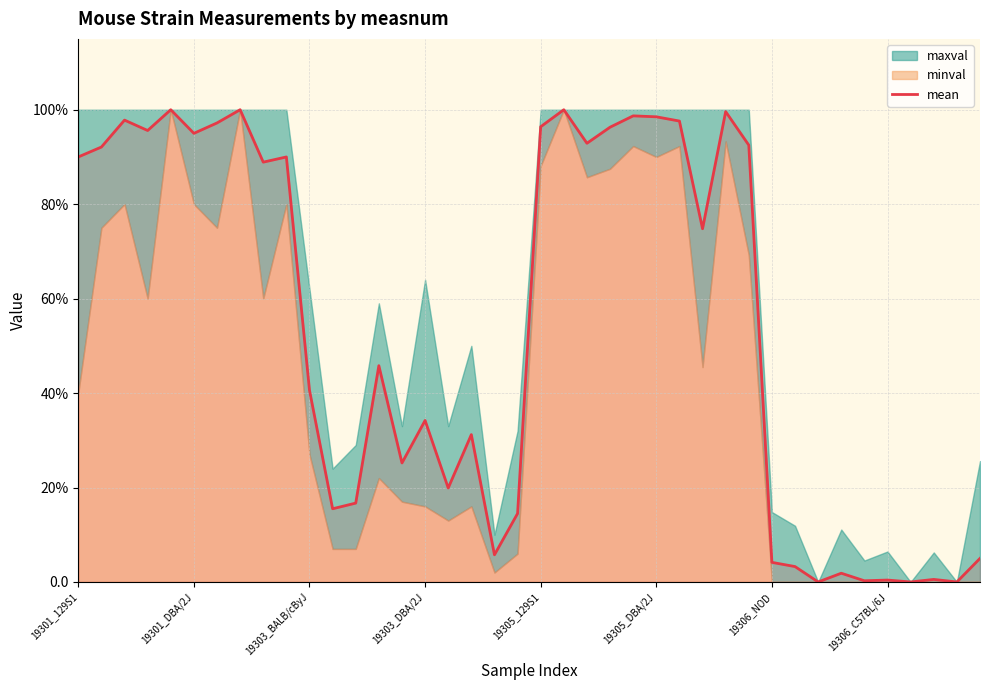

At which category does the chart reach its minimum across all series?

32